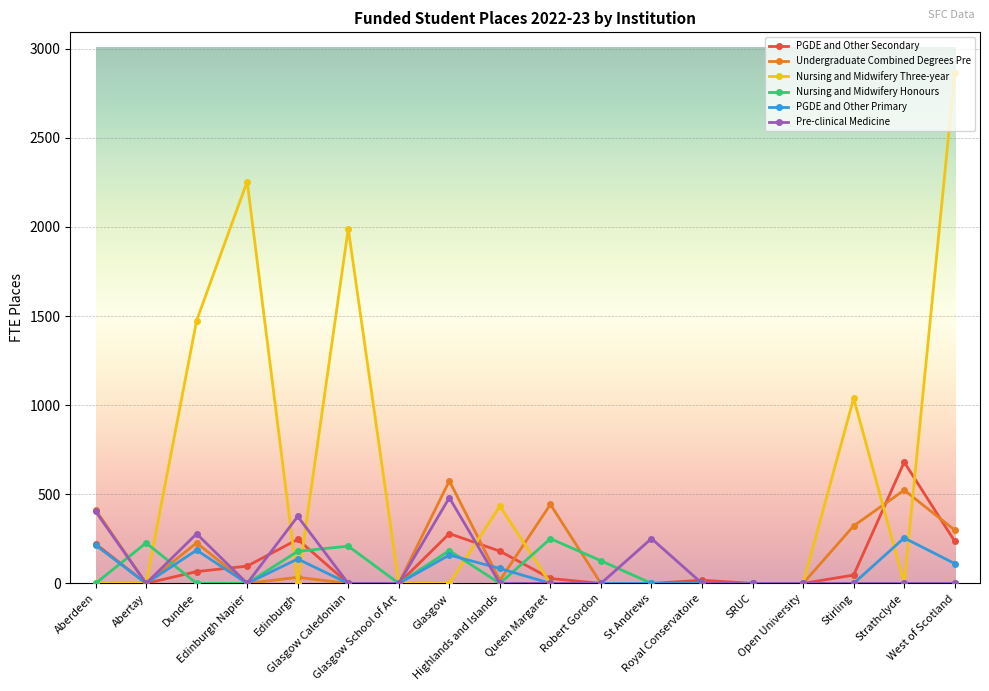

Which series has the largest total across all categories?

Nursing and Midwifery Three-year